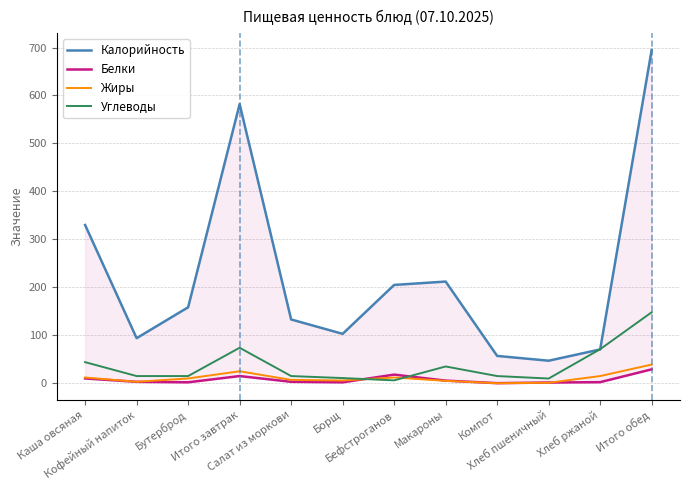

Which category has the lowest value in the Углеводы series?

Бефстроганов